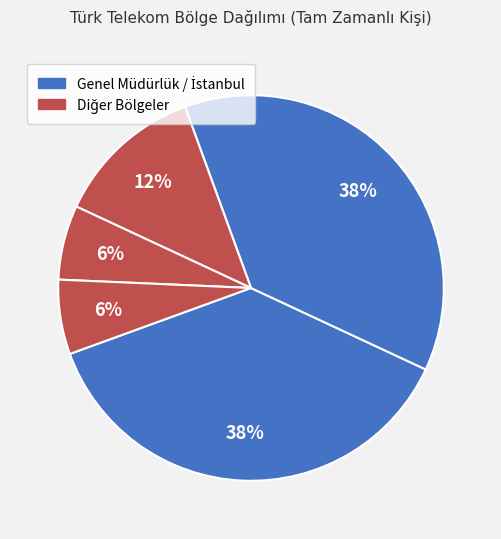

How many slices are in this pie chart?

5